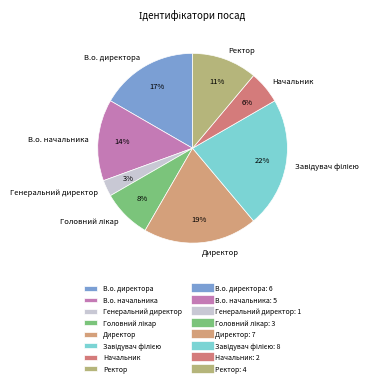

To the nearest percent, what is the combined percentage of Ректор and Генеральний директор?

14%